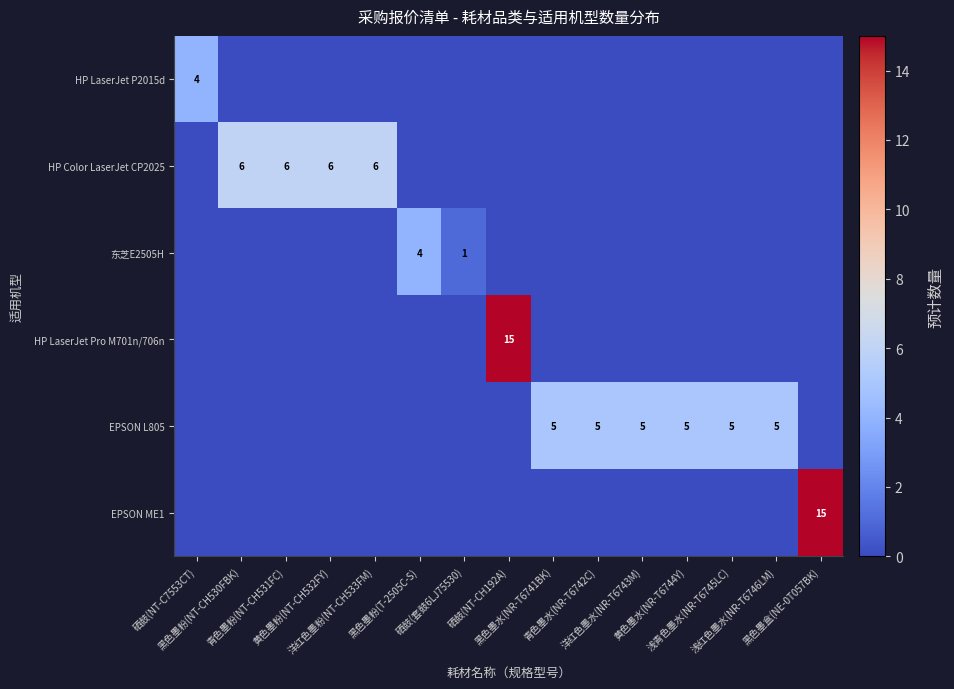

What is the sum of all HP Color LaserJet CP2025 values?

24